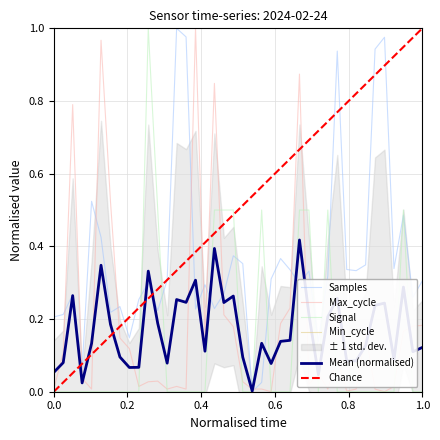

Which series has the largest total across all categories?

Samples